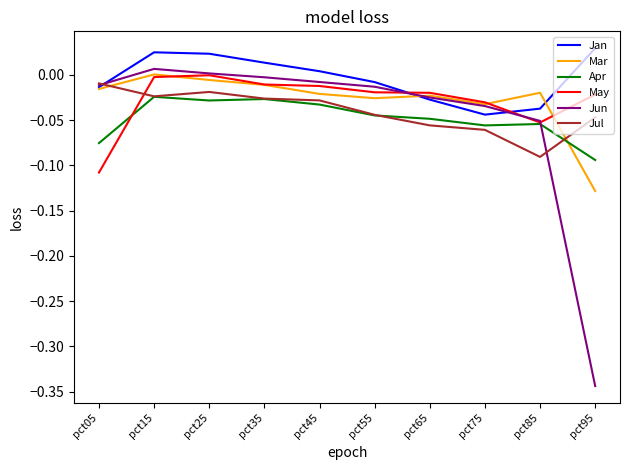

Which series has the largest range (max minus min)?

Jun